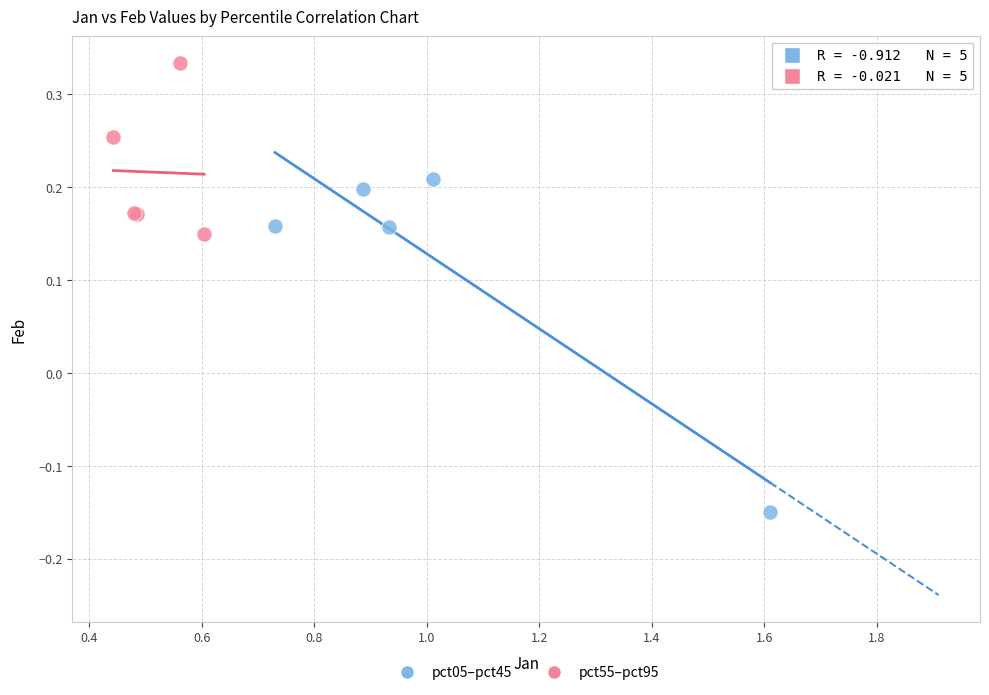

Which series reaches the minimum Y coordinate?

pct05–pct45